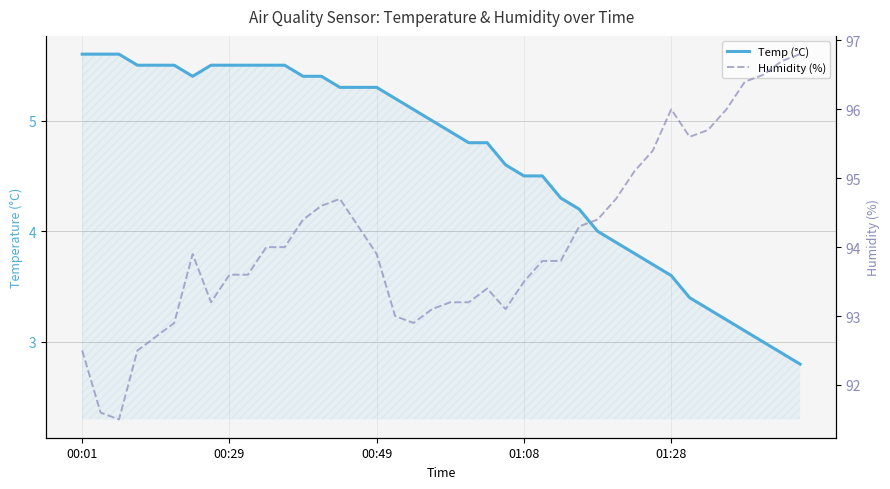

At 26, list the series in order from smallest to largest.

Temp (°C), Humidity (%)